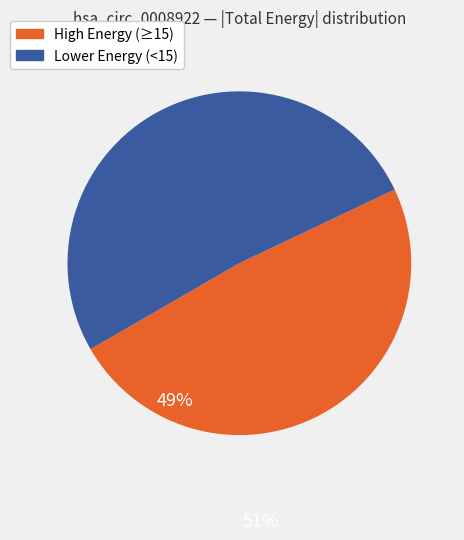

Between Lower Energy (<15) and High Energy (≥15), which is larger?

Lower Energy (<15)